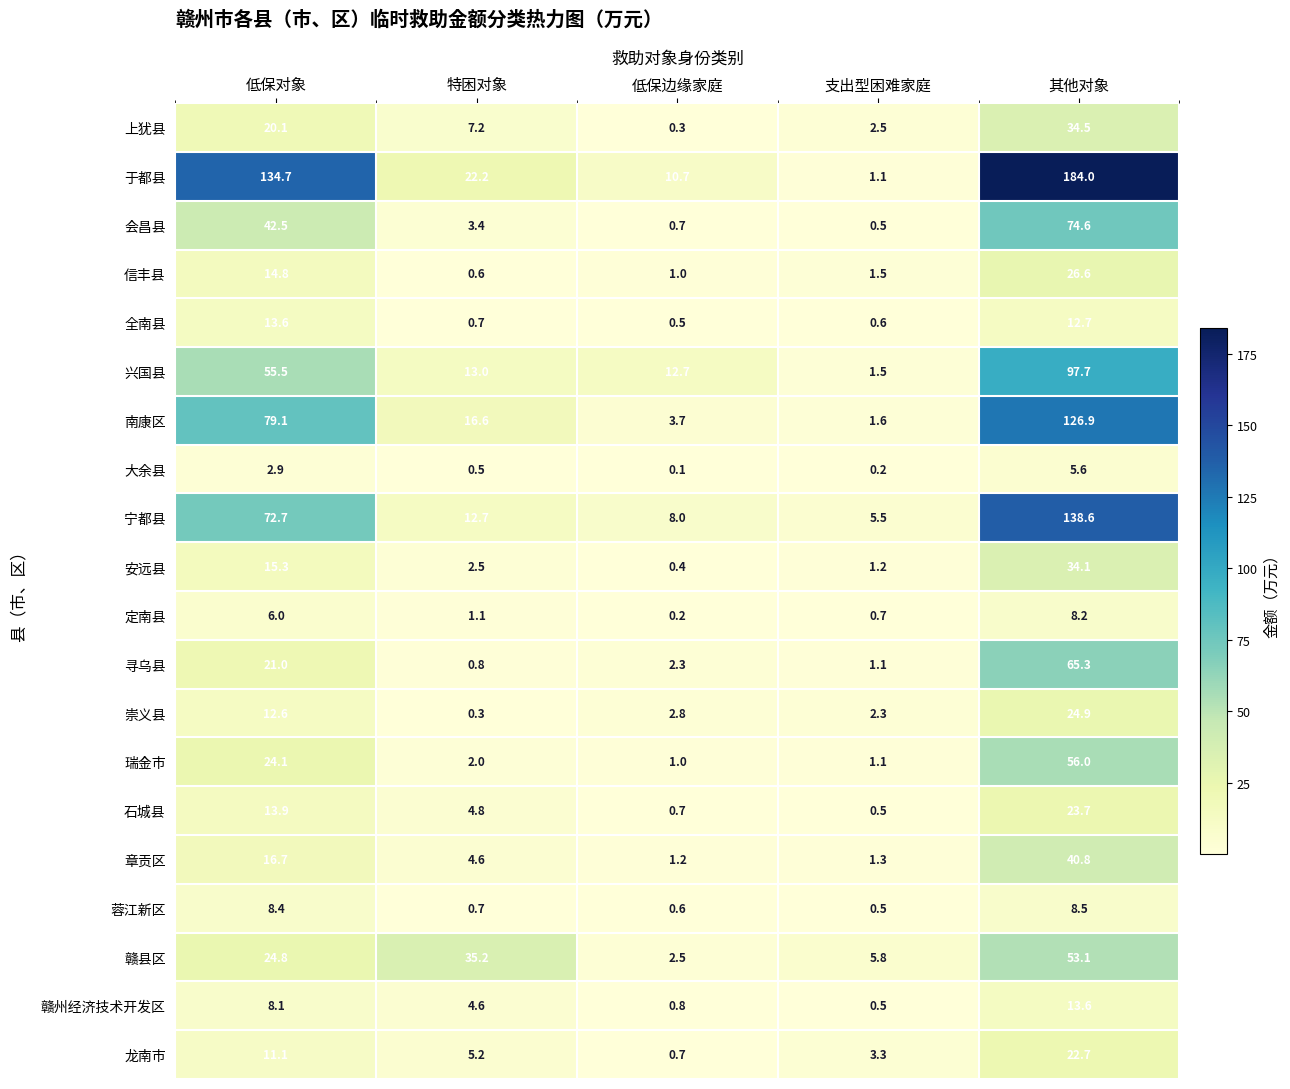

Which series has the largest range (max minus min)?

于都县